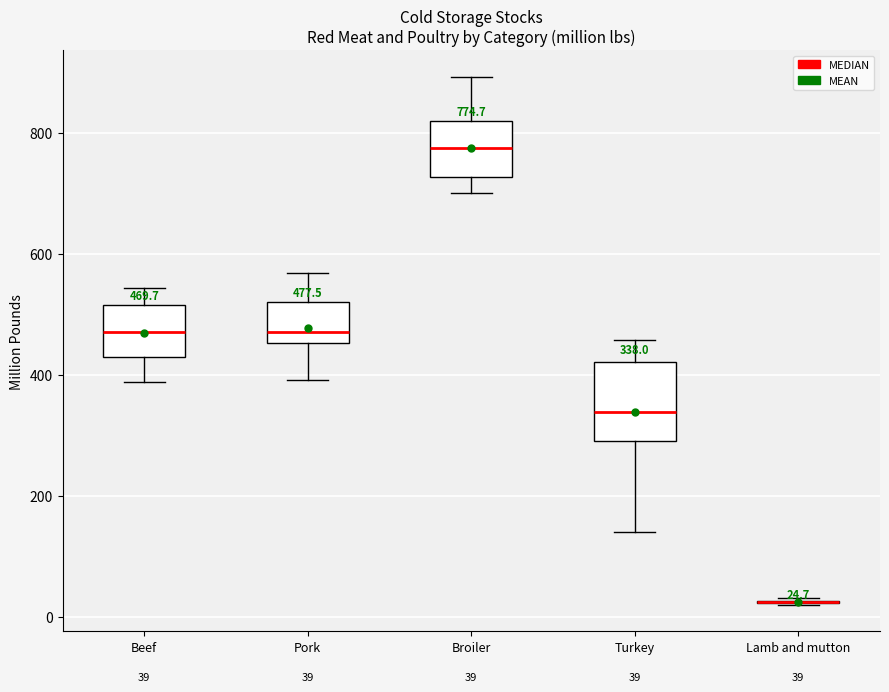

Comparing the boxes themselves (not the whiskers), which one is the tallest?

Turkey